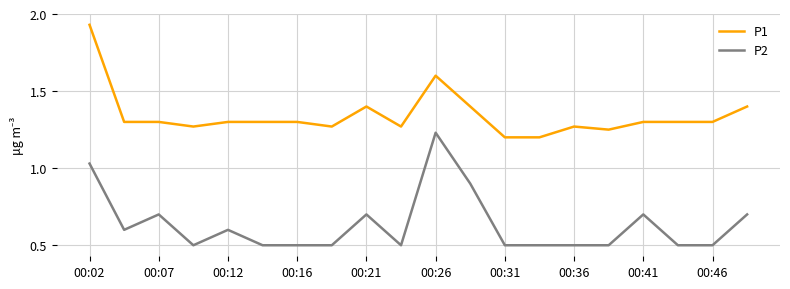

Count the number of categories in the chart.

20